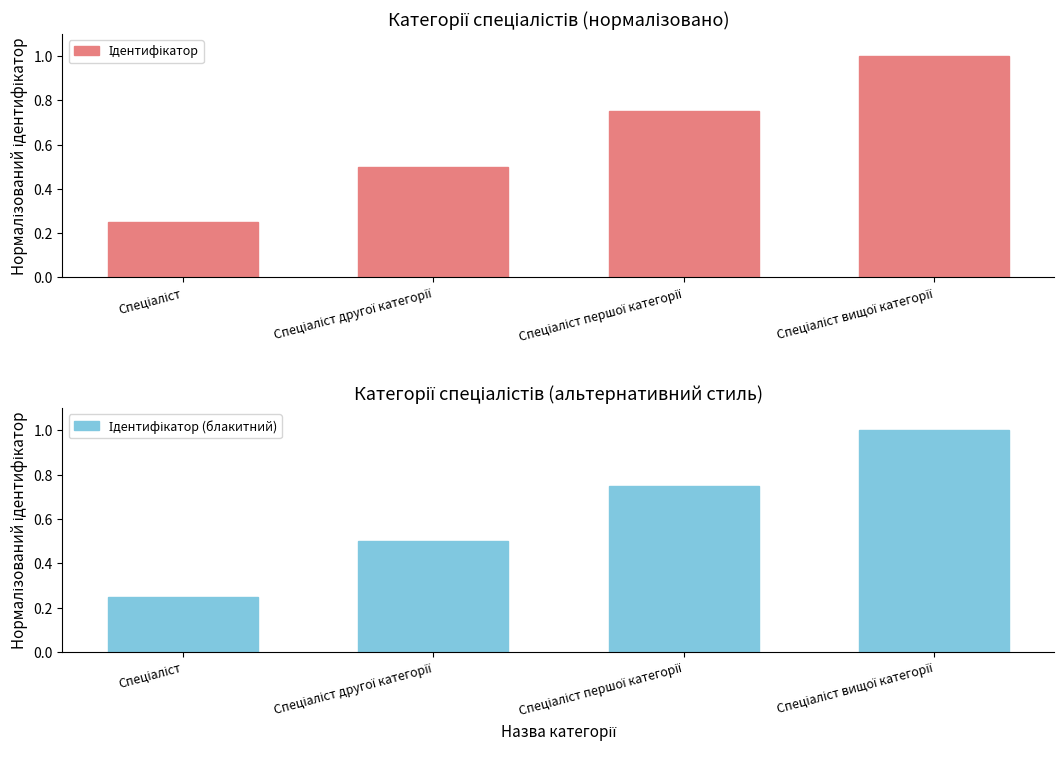

Which series has the largest total across all categories?

Ідентифікатор